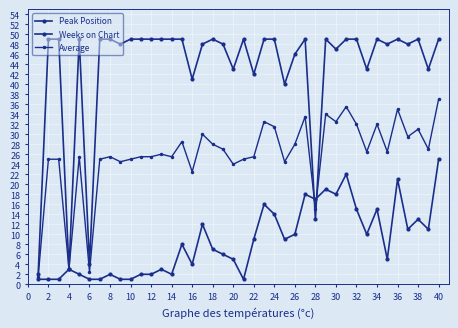

How many lines are shown in the chart?

3